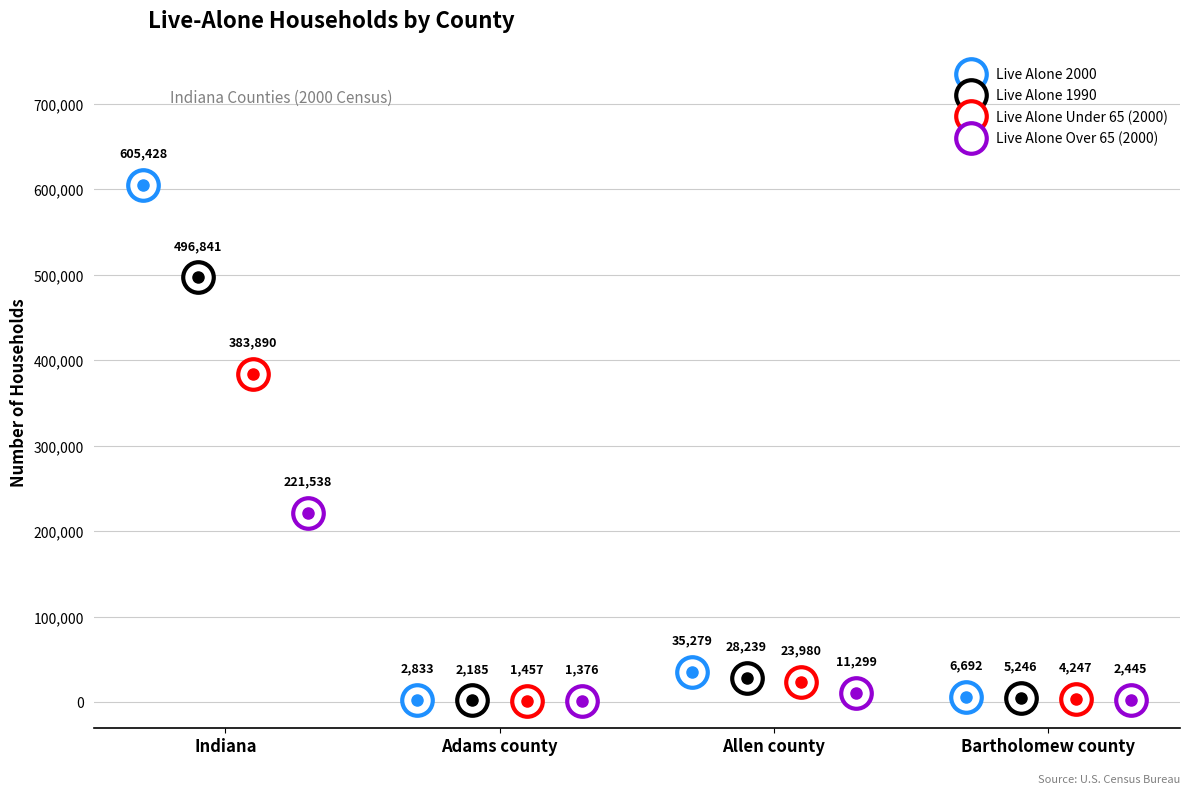

List the labels in order of Live Alone Over 65 (2000) value, largest first.

Indiana, Allen county, Bartholomew county, Adams county